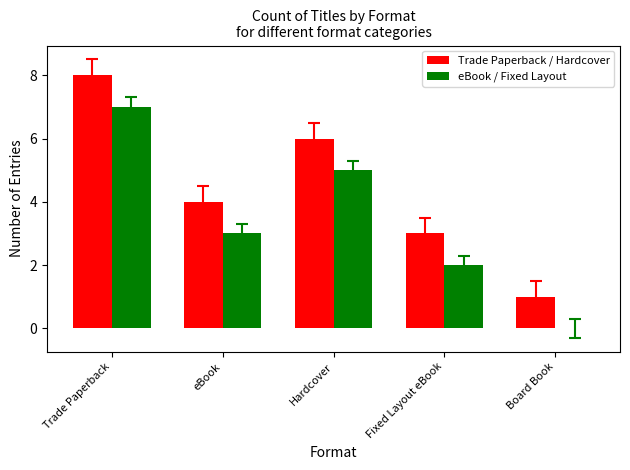

How many groups of bars are there?

5